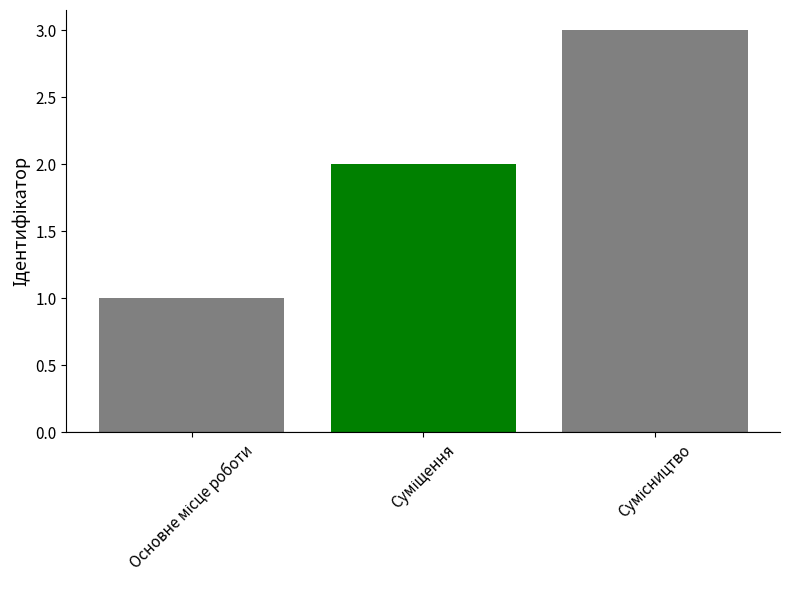

How many distinct data groups are displayed?

1